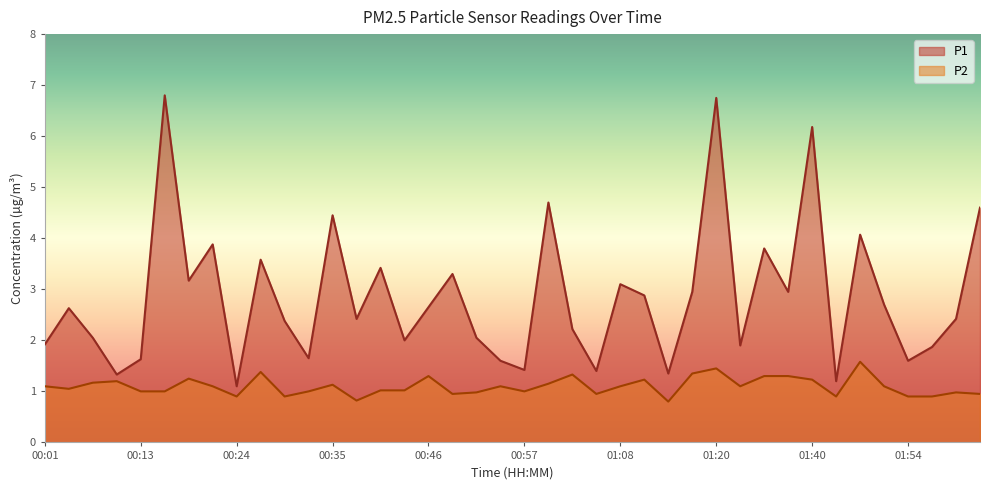

At which category does the chart reach its minimum across all series?

01:14